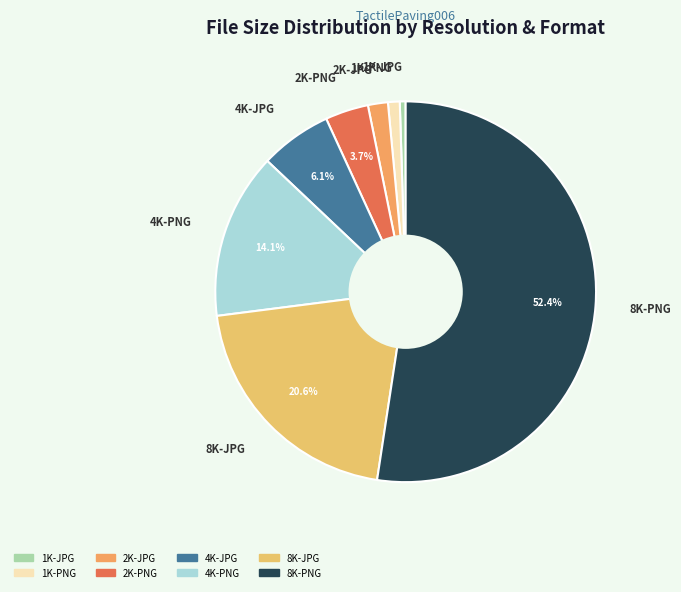

To the nearest percent, what is the combined percentage of 2K-PNG and 1K-JPG?

4%